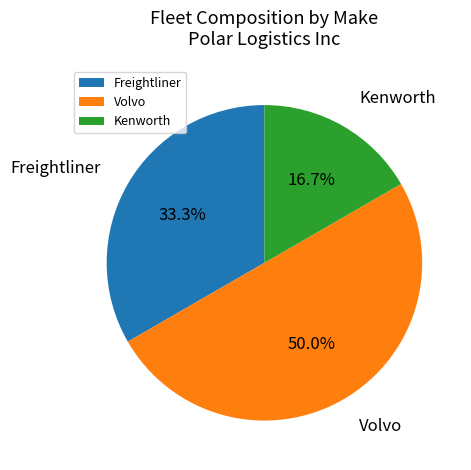

To the nearest percent, what is the average slice percentage?

33%